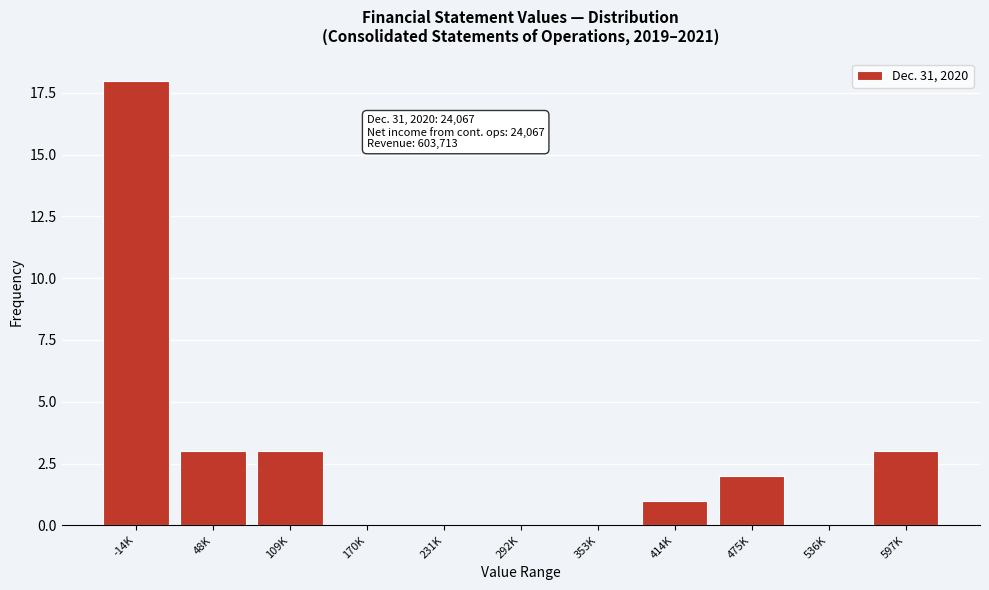

Reading left to right, what are all the values shown in this chart?

-14K=18	48K=3	109K=3	170K=0	231K=0	292K=0	353K=0	414K=1	475K=2	536K=0	597K=3